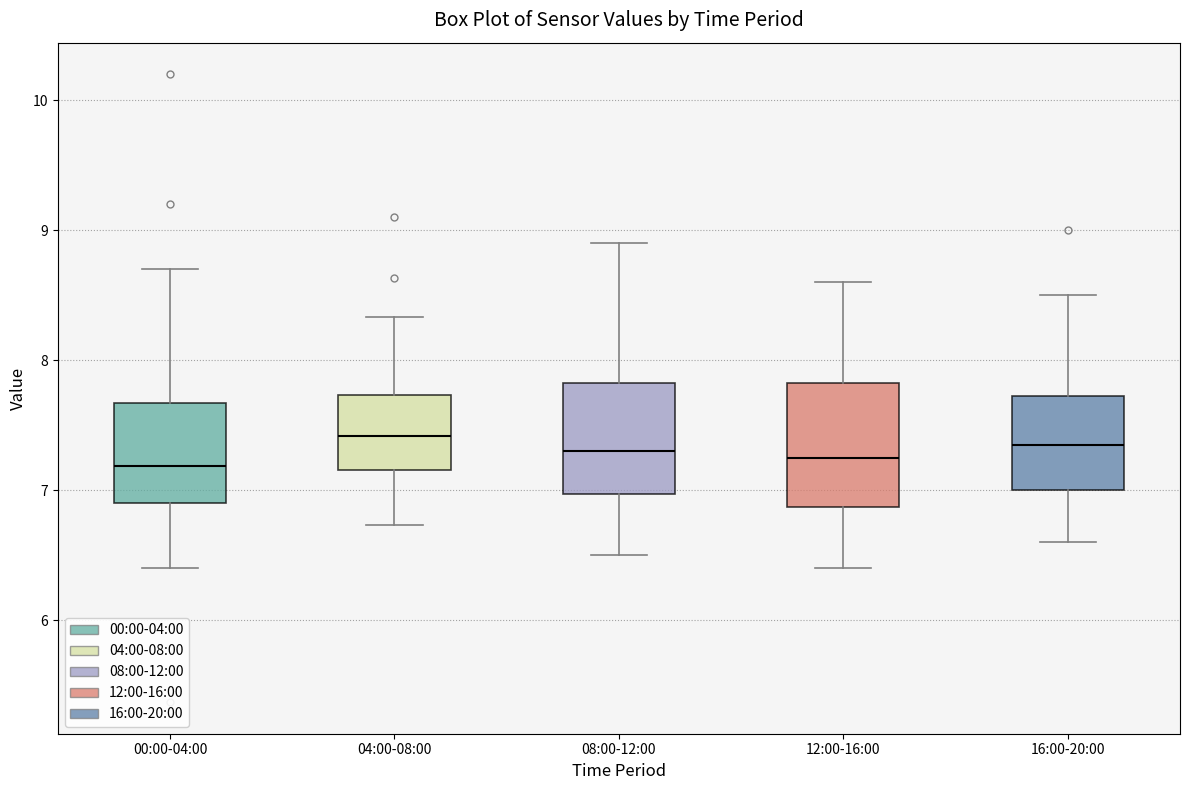

Where is the lower edge of the box for 16:00-20:00 on the y-axis? The values are not printed on the chart, so give them approximately, as read against the axis.

7.0